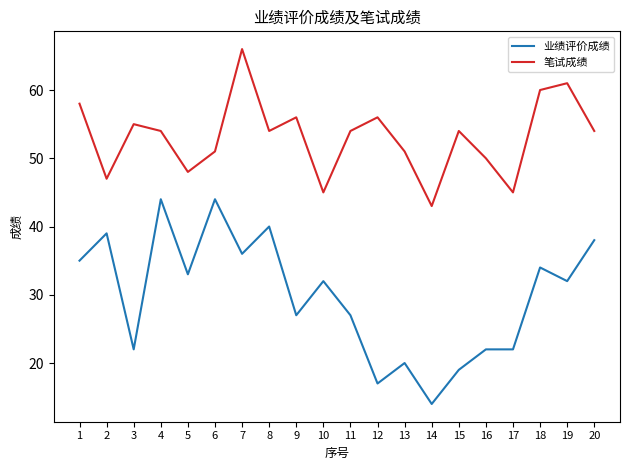

Between 12 and 17, which series saw the biggest shift?

笔试成绩